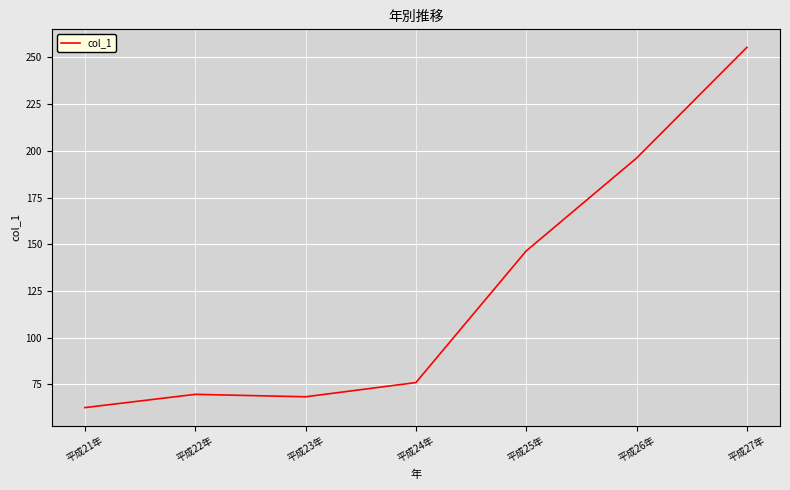

What is the average value?

124.9